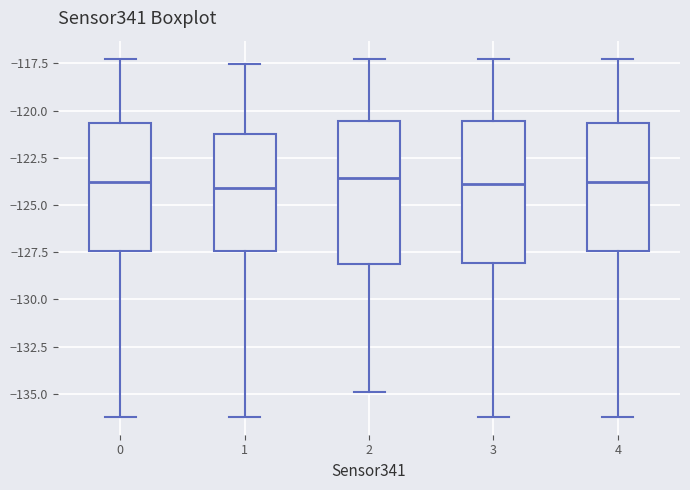

Reading left to right, transcribe this box plot: for each box, give where its median line is, the range the box spans, and where its two whiskers end, as read against the y-axis. The values are not printed on the chart, so give them approximately, as read against the axis.

0: median -124.0, box -127.5 to -120.5, whiskers -136.0 to -117.0
1: median -124.0, box -127.5 to -121.5, whiskers -136.0 to -117.5
2: median -123.5, box -128.0 to -120.5, whiskers -135.0 to -117.0
3: median -124.0, box -128.0 to -120.5, whiskers -136.0 to -117.0
4: median -124.0, box -127.5 to -120.5, whiskers -136.0 to -117.0